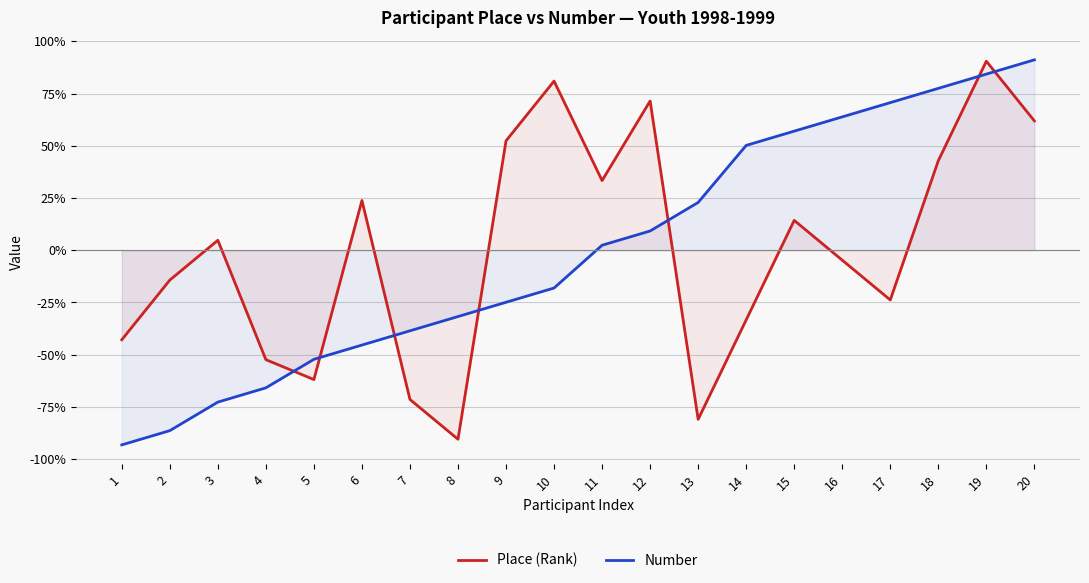

Count the number of data series in this chart.

2